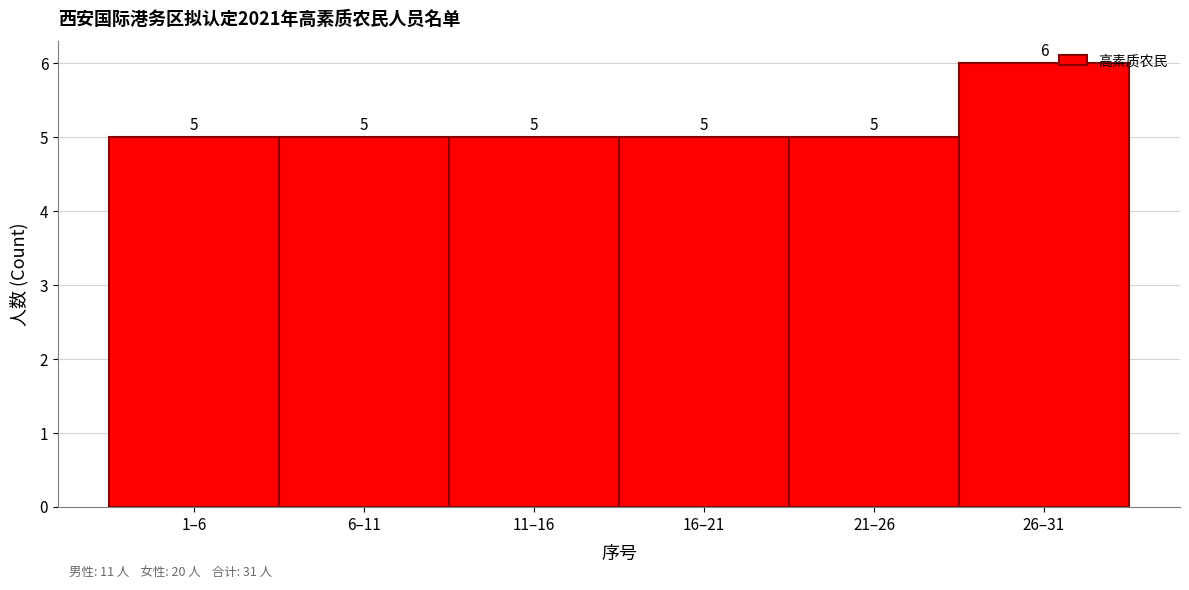

Reading left to right, transcribe all the data shown in this chart.

5	5	5	5	5	6